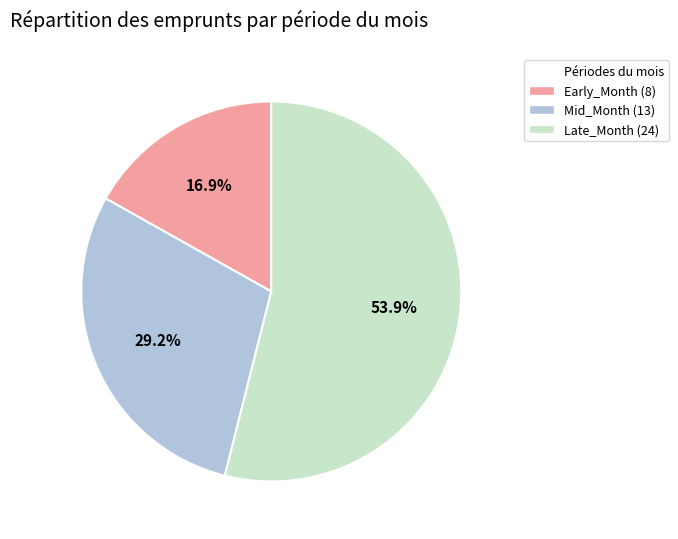

Count the number of slices in the pie.

3